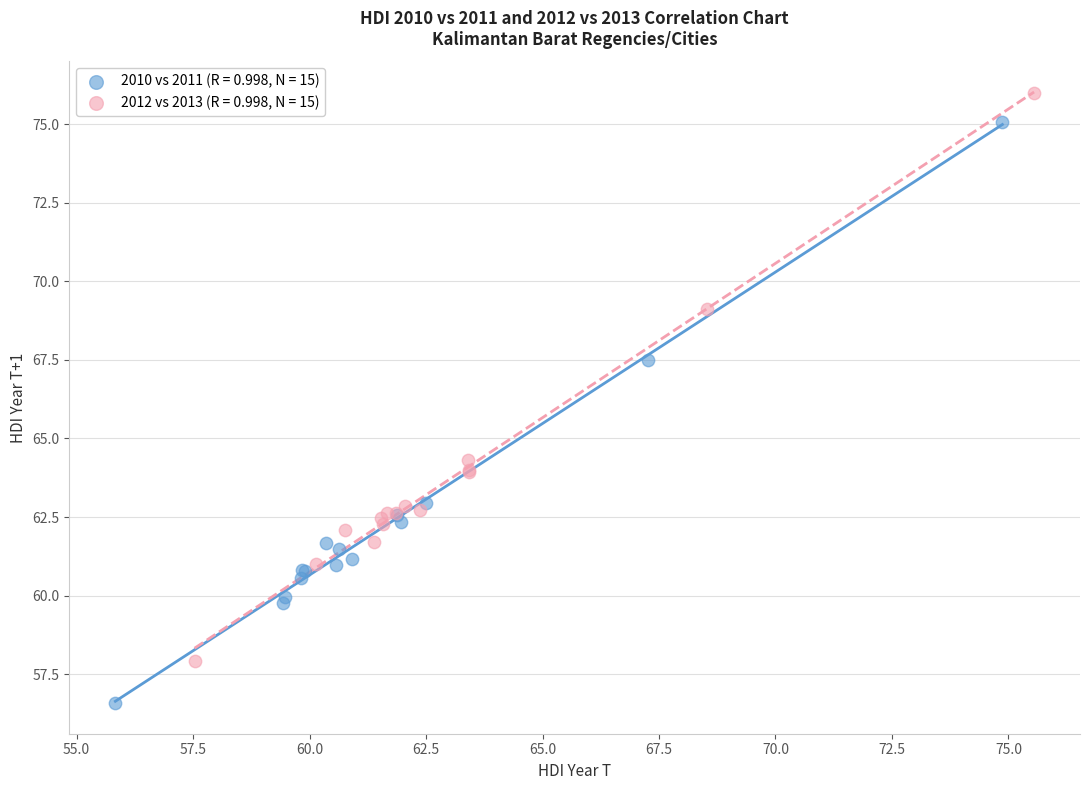

Which series reaches the minimum Y coordinate?

2010 vs 2011 (R = 0.998, N = 15)